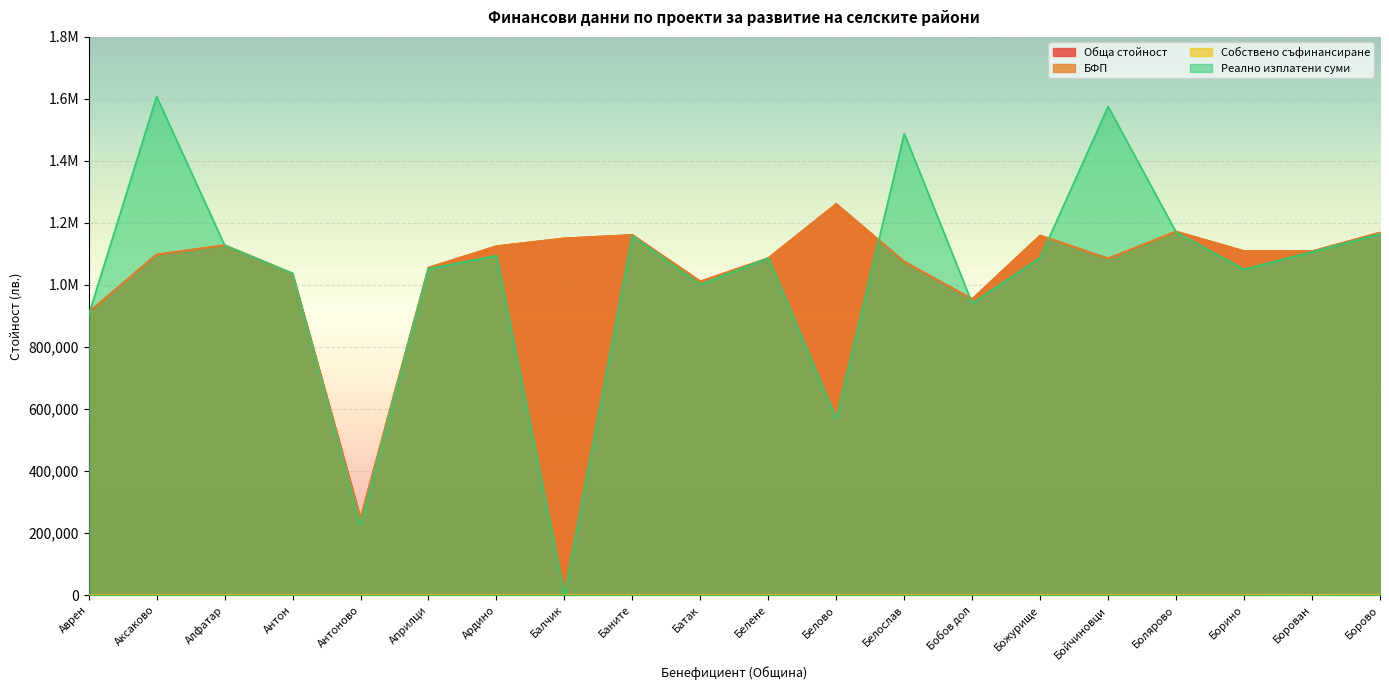

Which series has the widest spread of values?

Реално изплатени суми